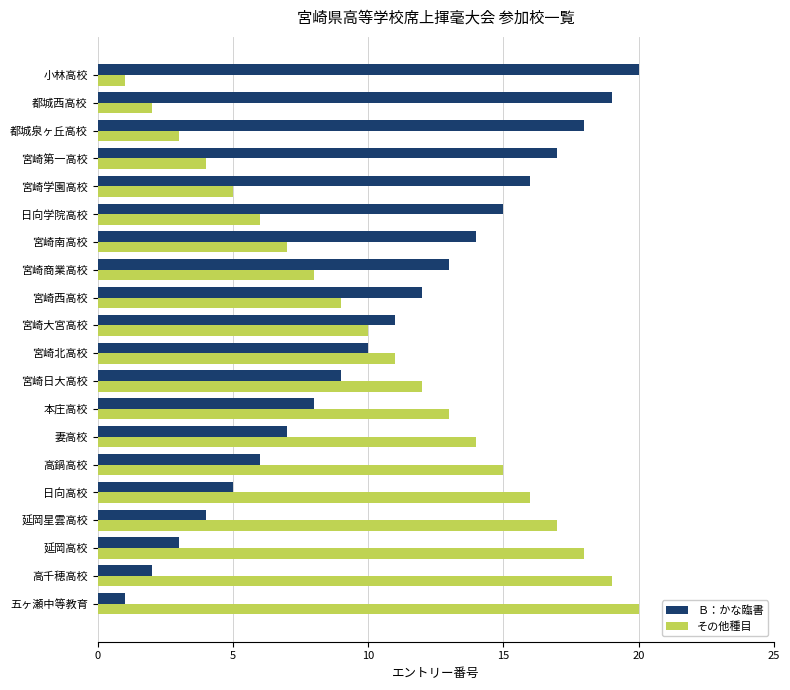

What is the difference between the highest and lowest values at 延岡高校?

15